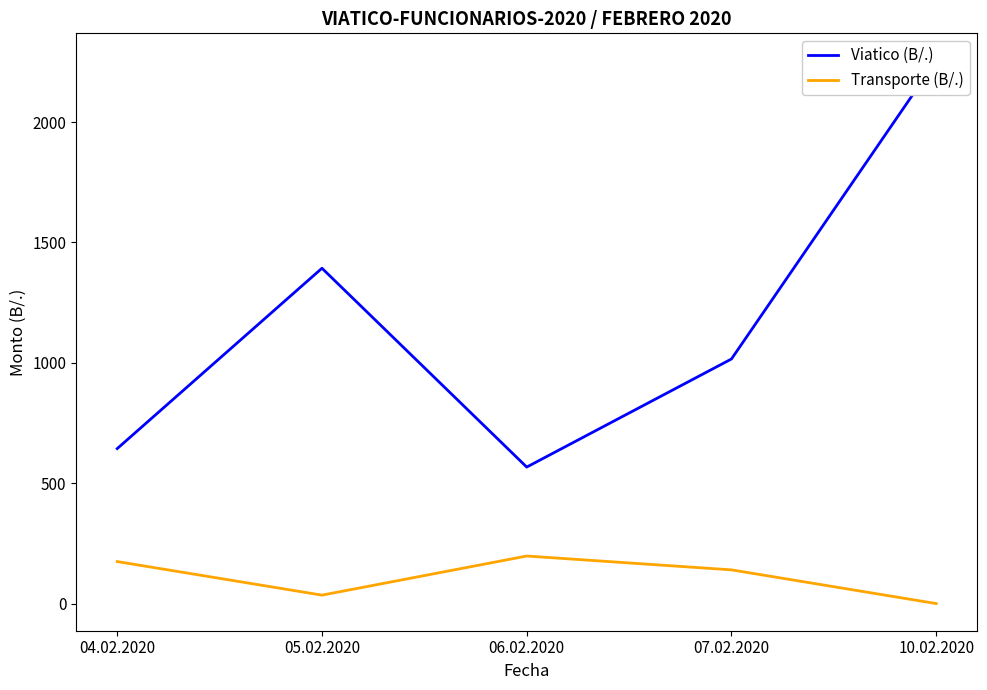

Count the number of categories in the chart.

5